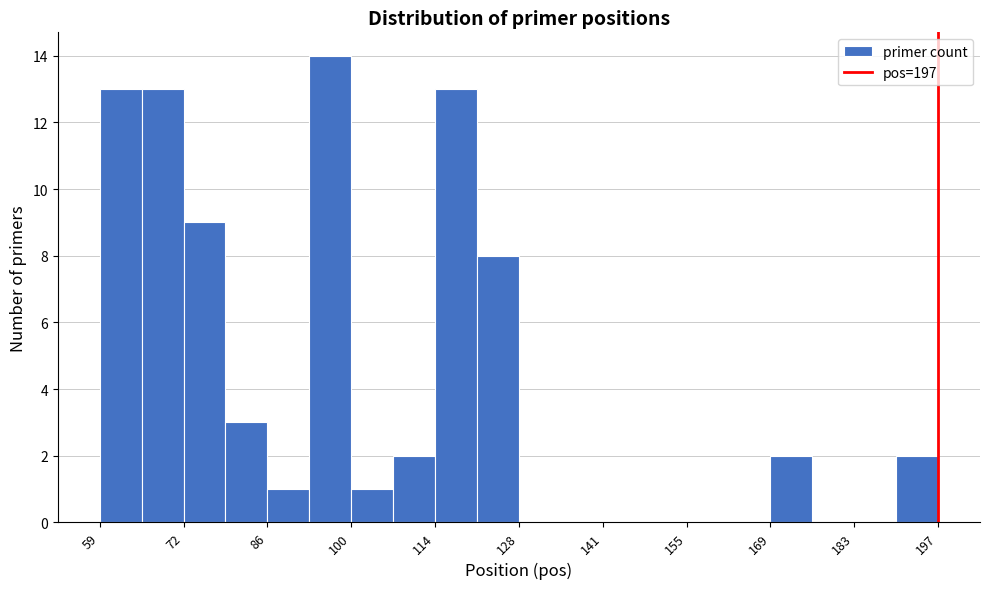

Around what value on the x-axis is the tallest bar? Give the approximate position of its centre, as read against the axis.

96